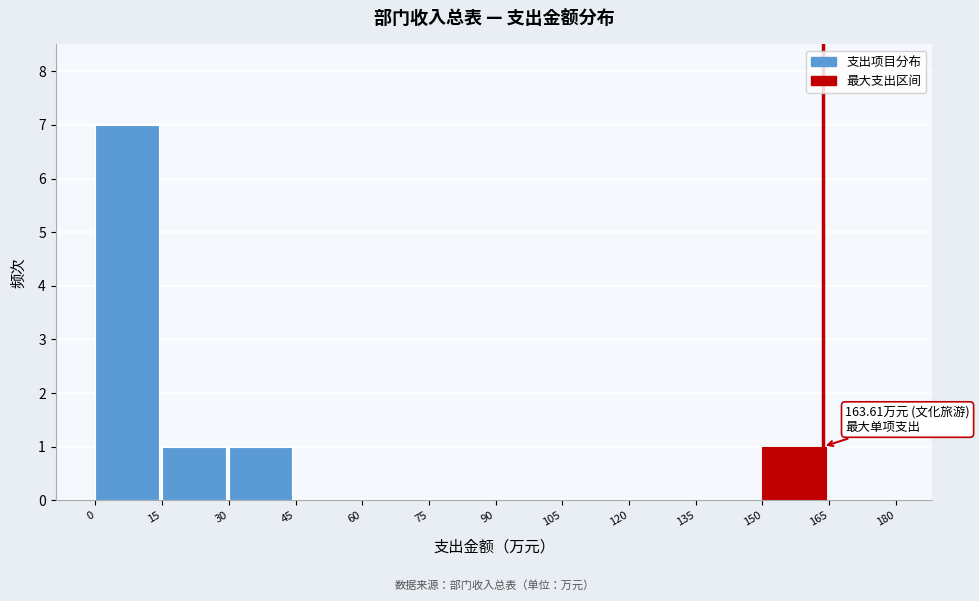

Over which range of the x-axis is the bar tallest?

0 to 15